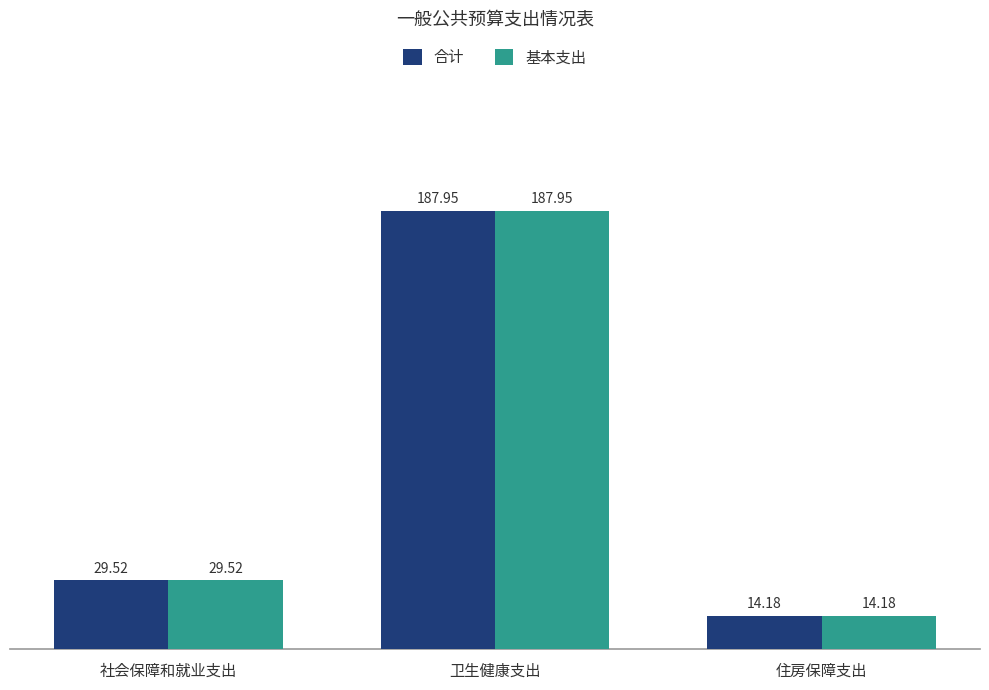

What are all the series names shown in the legend?

合计, 基本支出